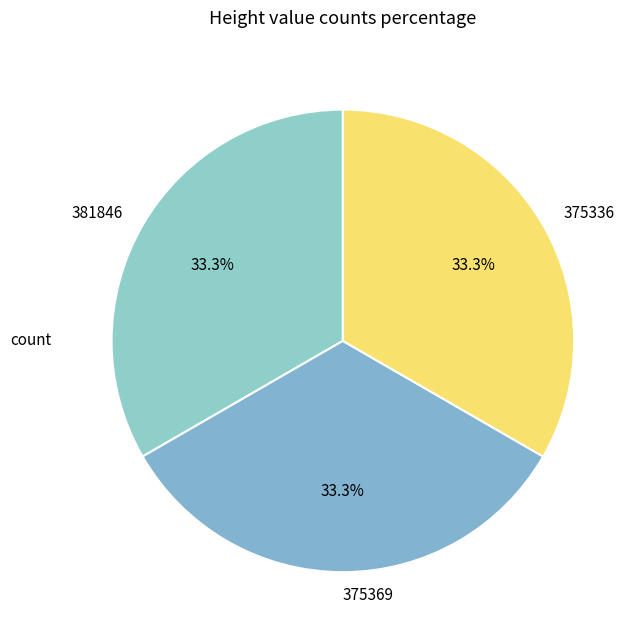

Approximately how many times larger is the value at 381846 compared to 375369?

1.0